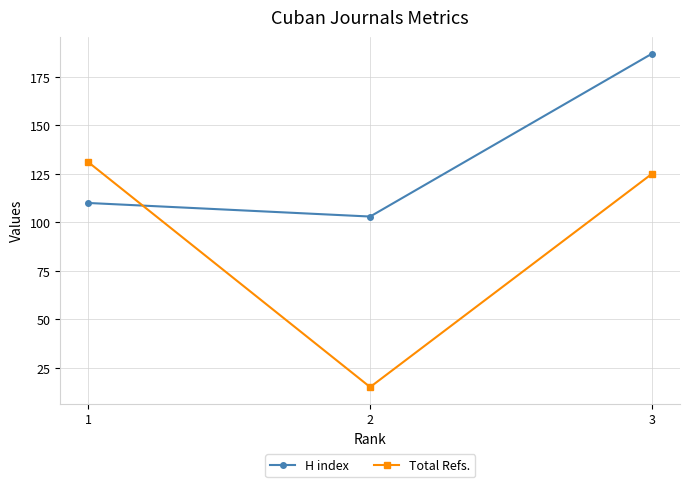

Which series has the widest spread of values?

Total Refs.